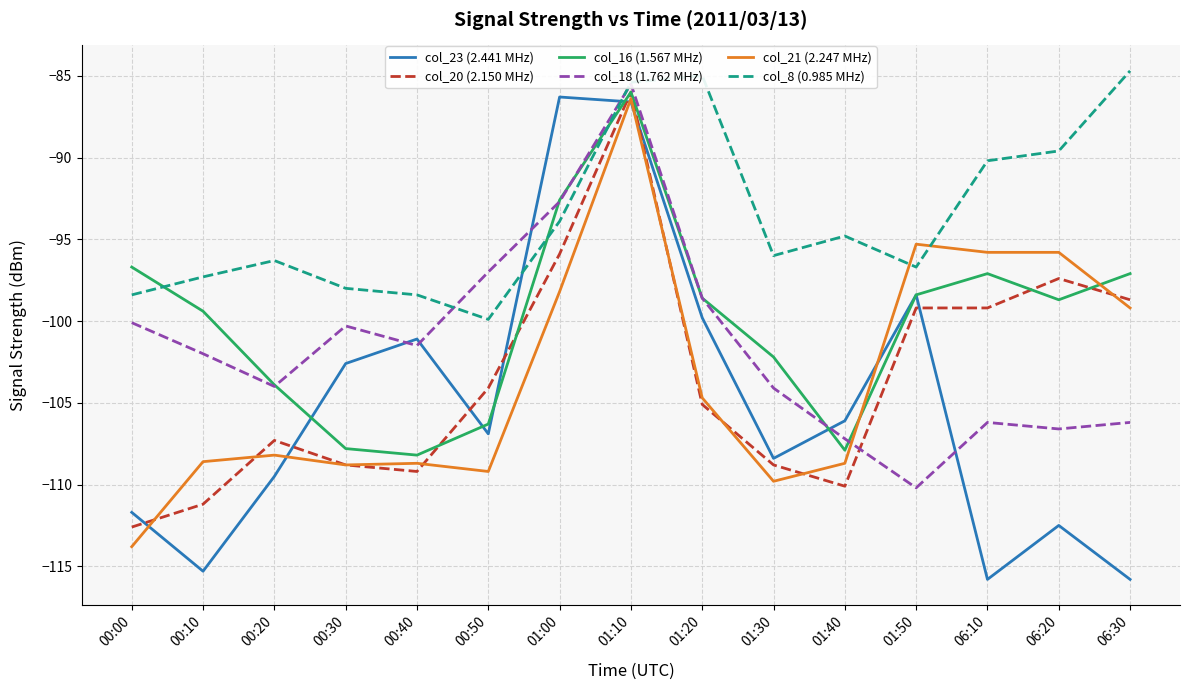

Which category has the lowest value in the col_23 (2.441 MHz) series?

06:10